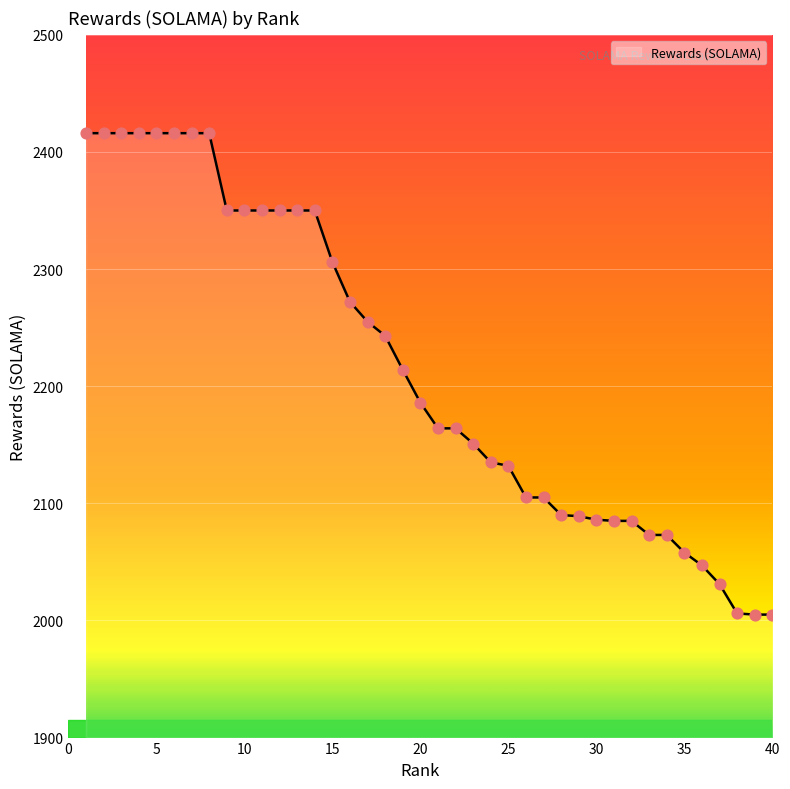

What is the difference between the maximum and minimum values?

411